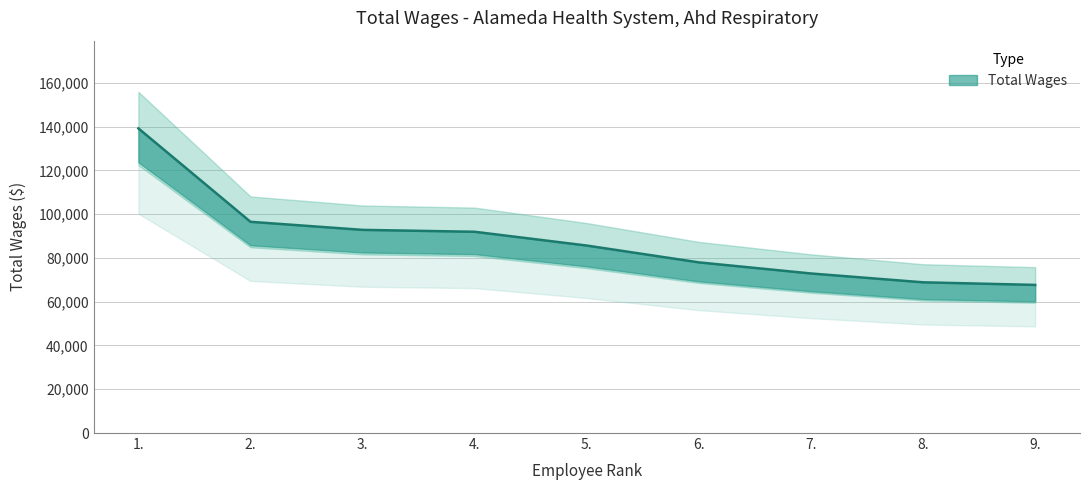

True or false: the data shows 64188 at 2..

False